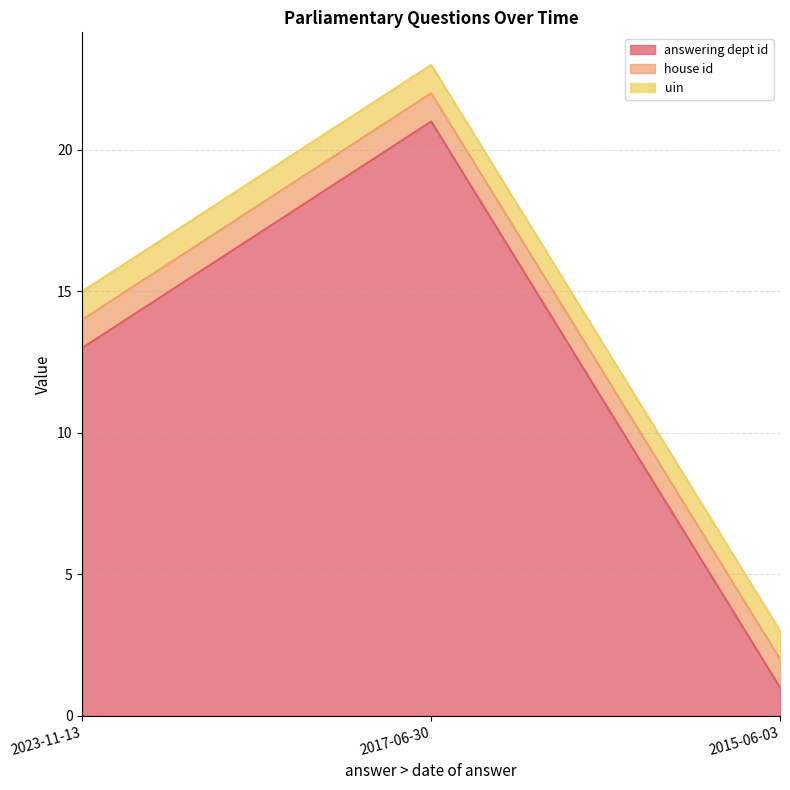

At 2017-06-30, list the series in order from largest to smallest.

answering dept id, house id, uin